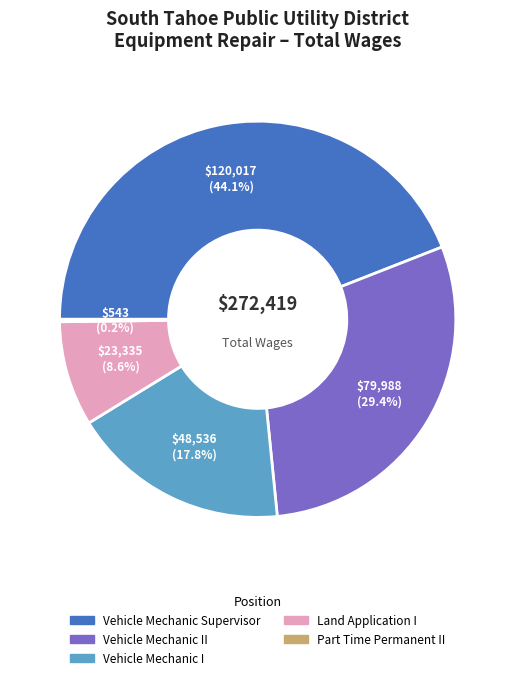

Is there any slice that represents more than half of the pie?

No